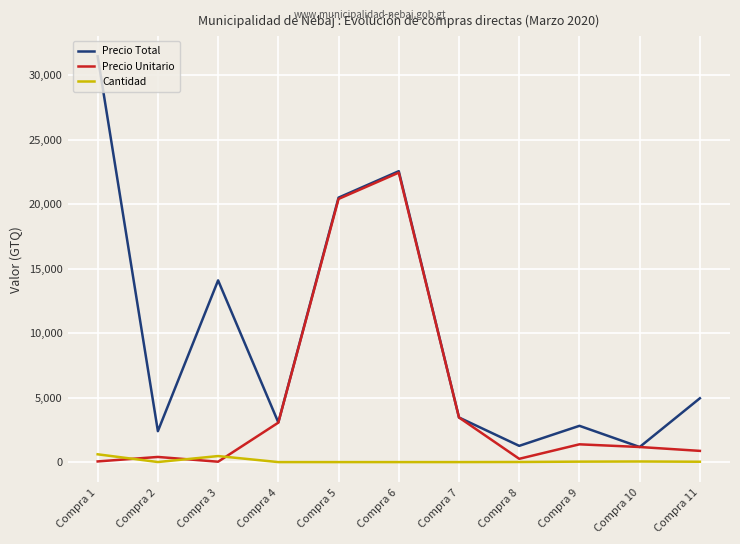

True or false: Cantidad and Precio Total cross at least once.

False